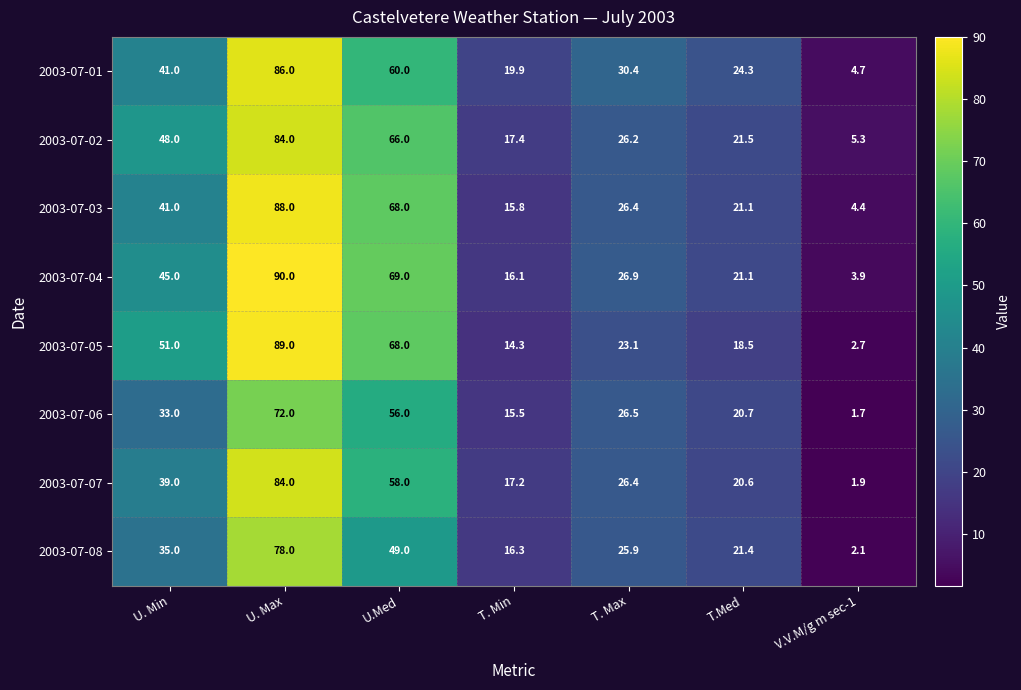

What is the average value of the 2003-07-08 series?

32.5